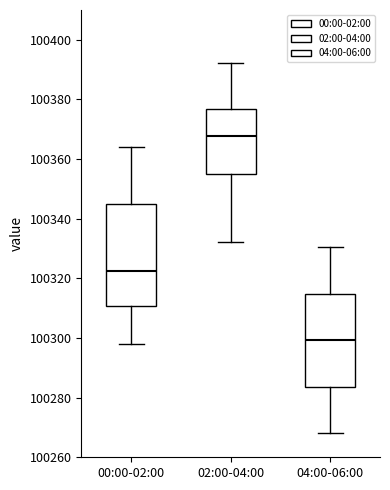

Comparing the boxes themselves (not the whiskers), which one is the tallest?

00:00-02:00